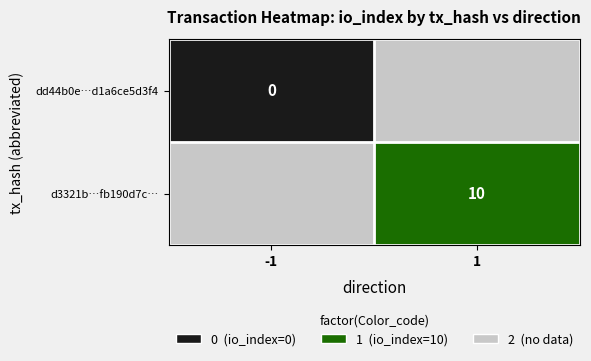

What is the maximum value shown in the chart?

2